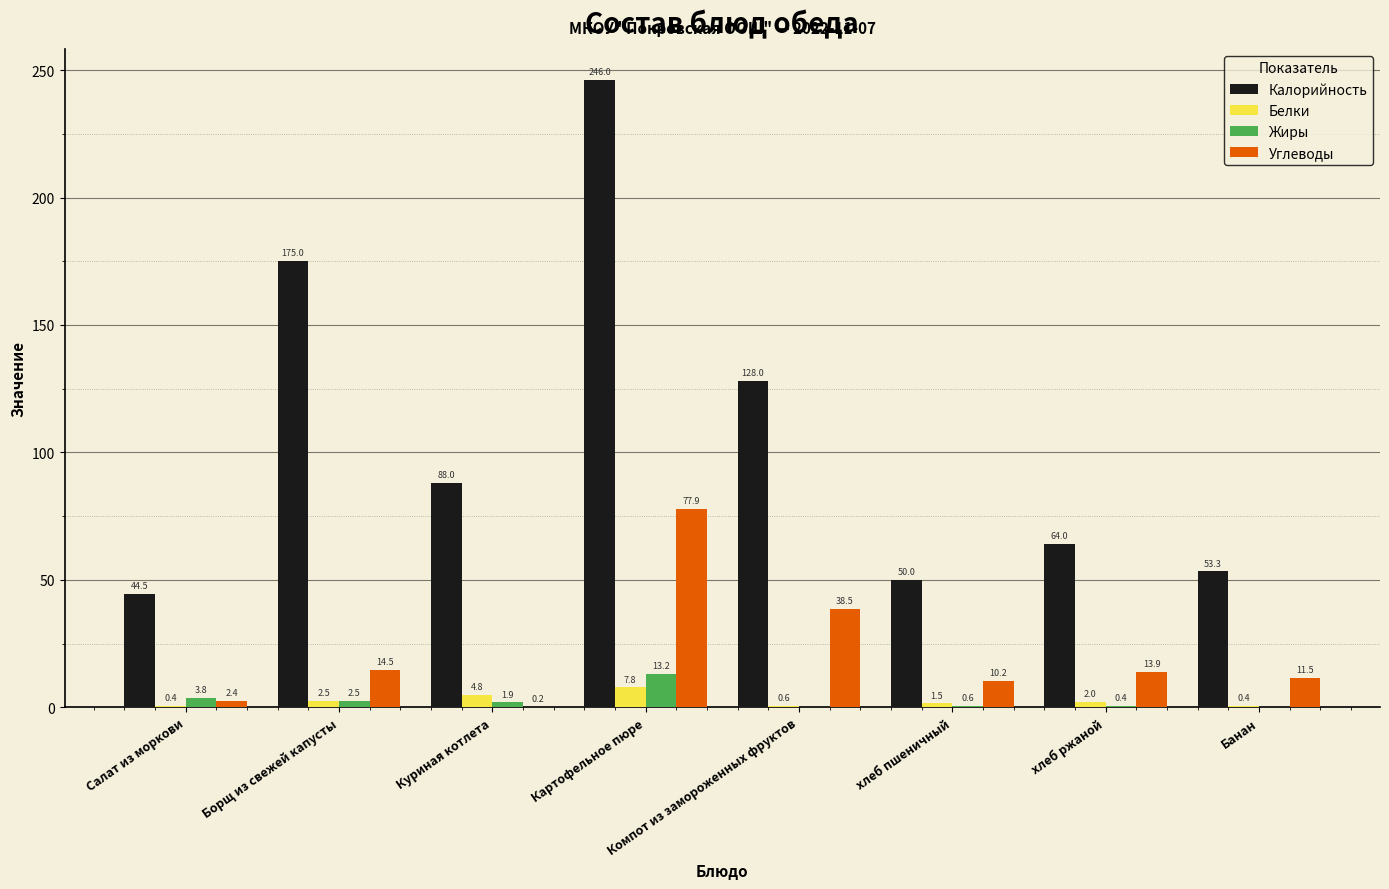

What value does the Углеводы series have at хлеб ржаной?

13.9